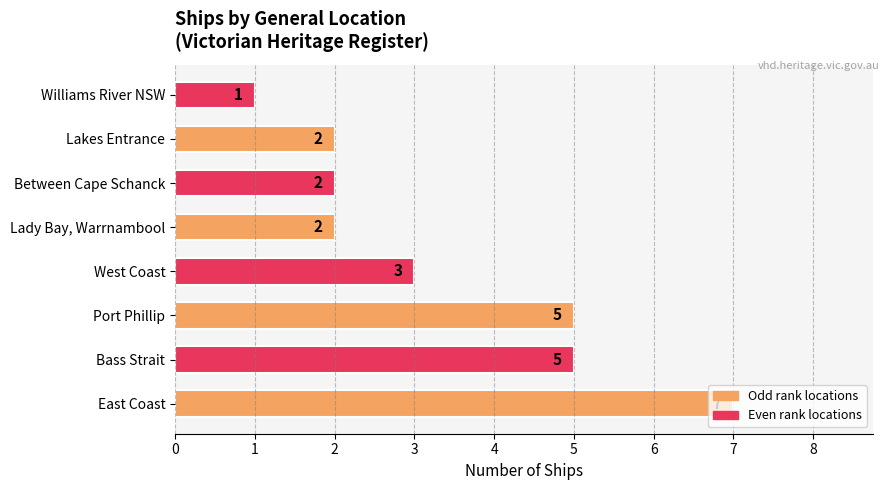

Which has a higher value, Lady Bay, Warrnambool or Port Phillip?

Port Phillip